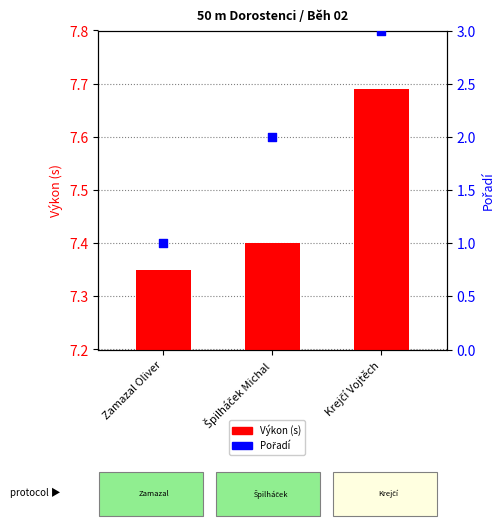

Between Krejčí Vojtěch and Špilháček Michal, which is larger?

Krejčí Vojtěch